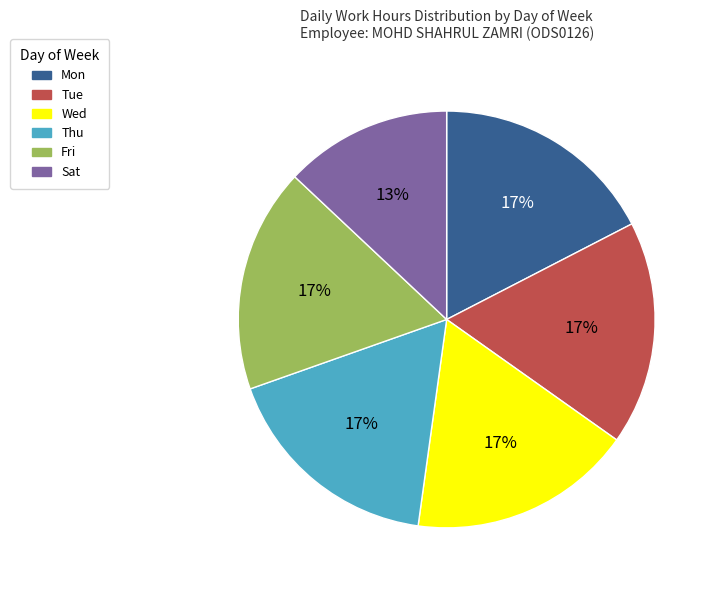

Count the number of slices in the pie.

6